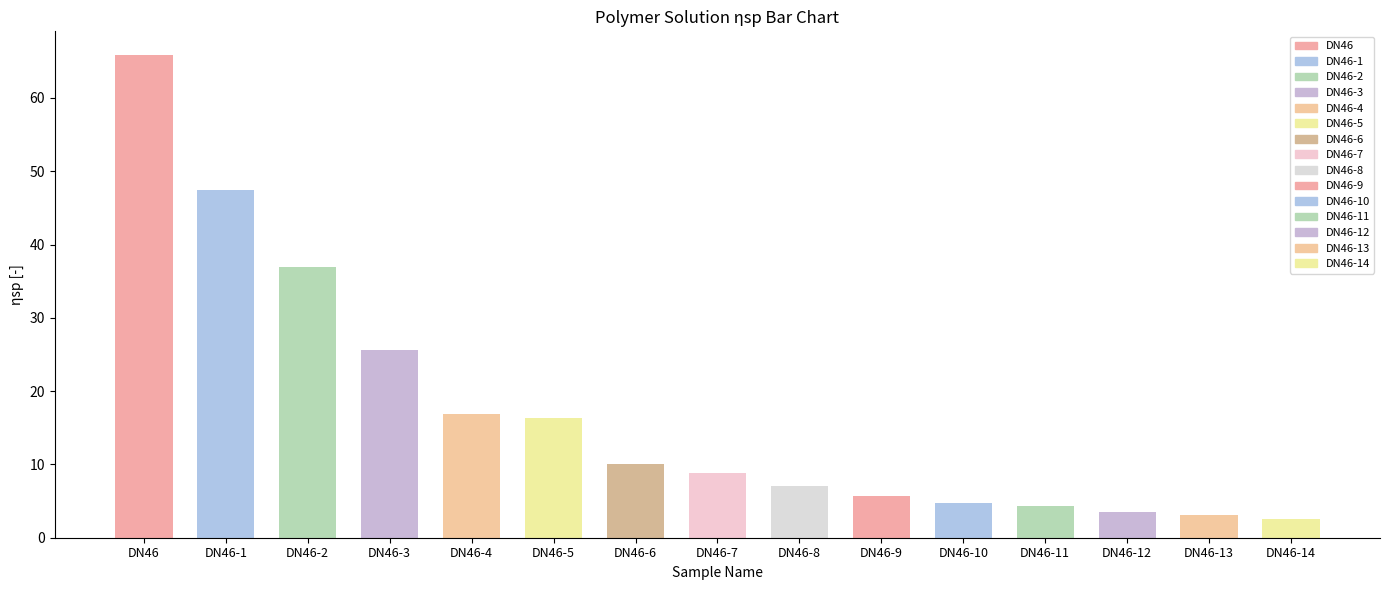

The ηsp [-] series shows 4.7 at DN46-10. True or false?

True